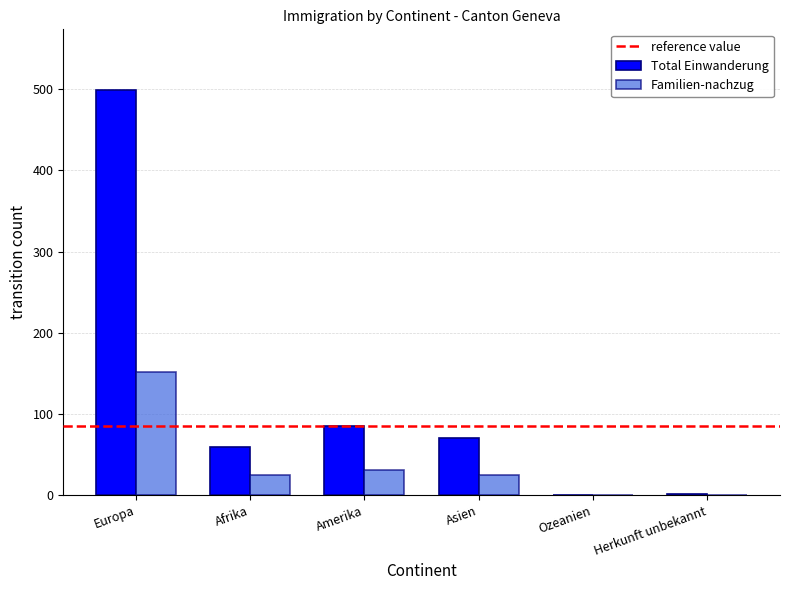

What is the greatest value displayed?

499